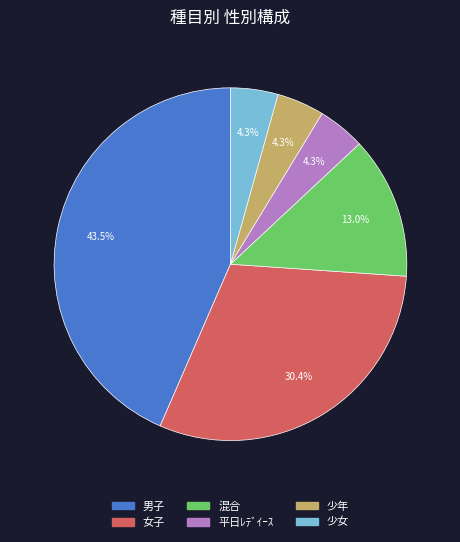

Count the number of slices in the pie.

6